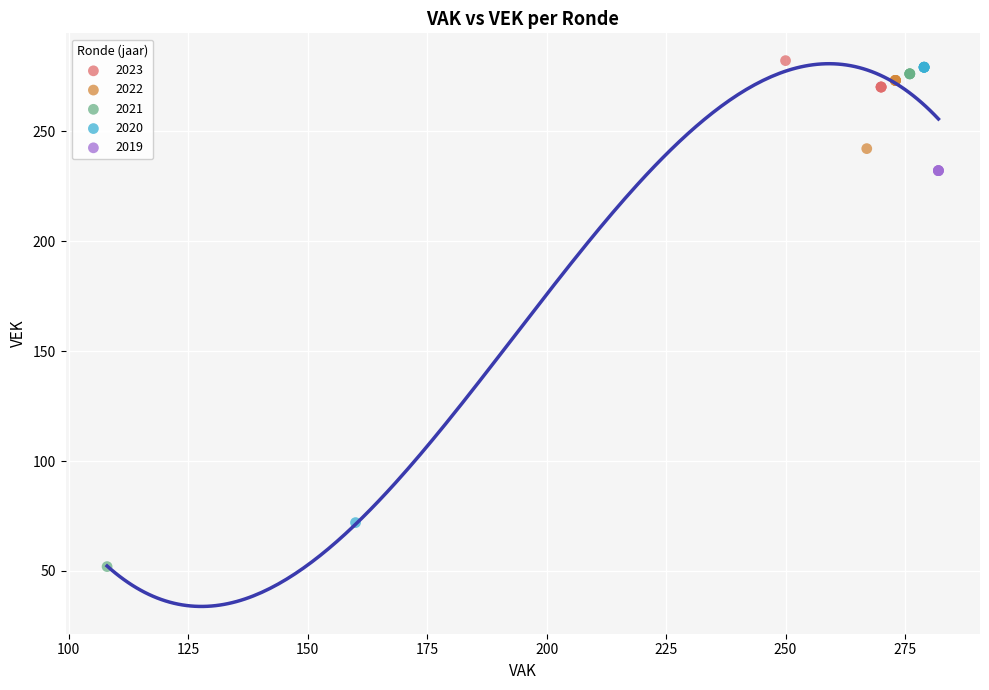

Which series reaches the minimum Y coordinate?

2021